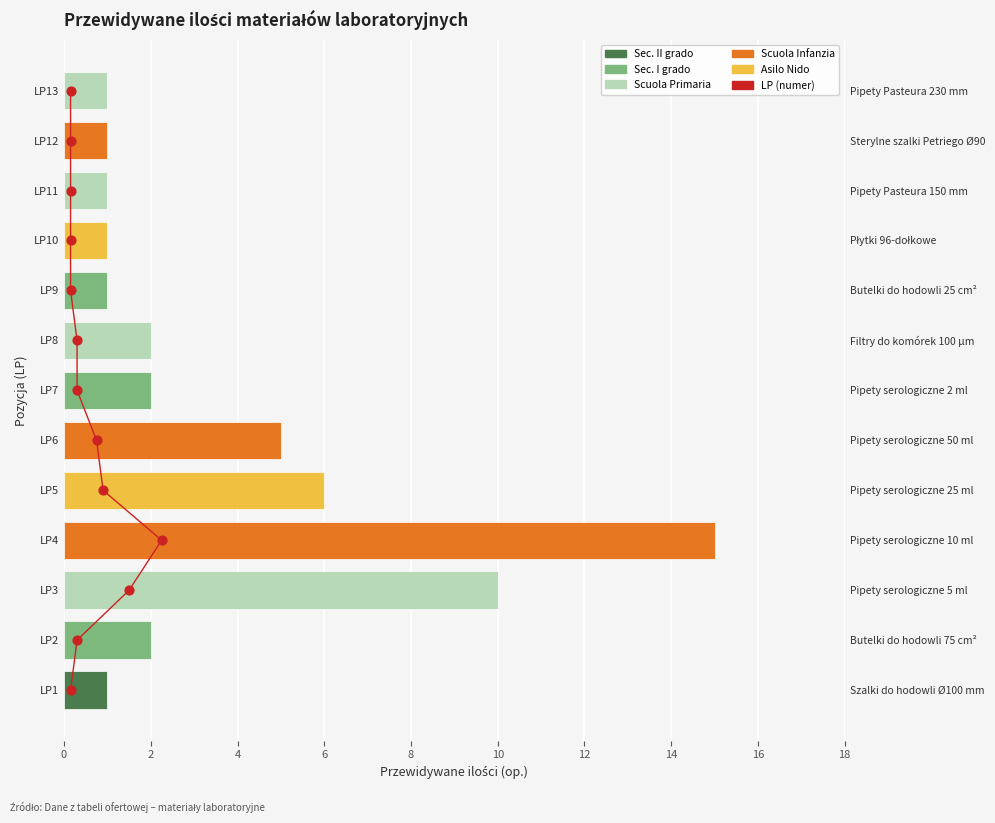

Which has a higher value, 12 or 10?

12